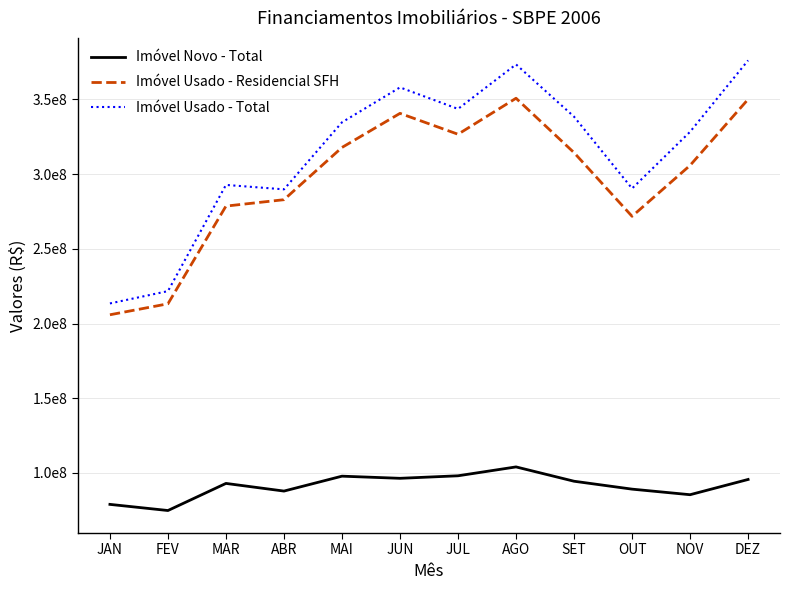

Reading right to left, list all the values displayed in this chart.

Imóvel Novo - Total: 95629487	85420817	89147705	94438485	104027447	98087057	96393862	97831508	87852057	92981341	74835382	78946429
Imóvel Usado - Residencial SFH: 350128214	305873133	271781662	314399204	350821603	326718542	340705824	317883459	282910294	278625168	213227181	205876119
Imóvel Usado - Total: 376160870	328354309	290430686	338480161	373469237	343683594	358087335	334718999	289829109	292801470	221705552	213462993